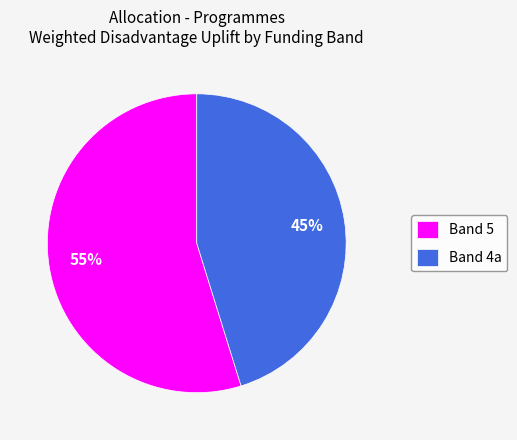

Rank the categories by value from lowest to highest.

Band 4a, Band 5